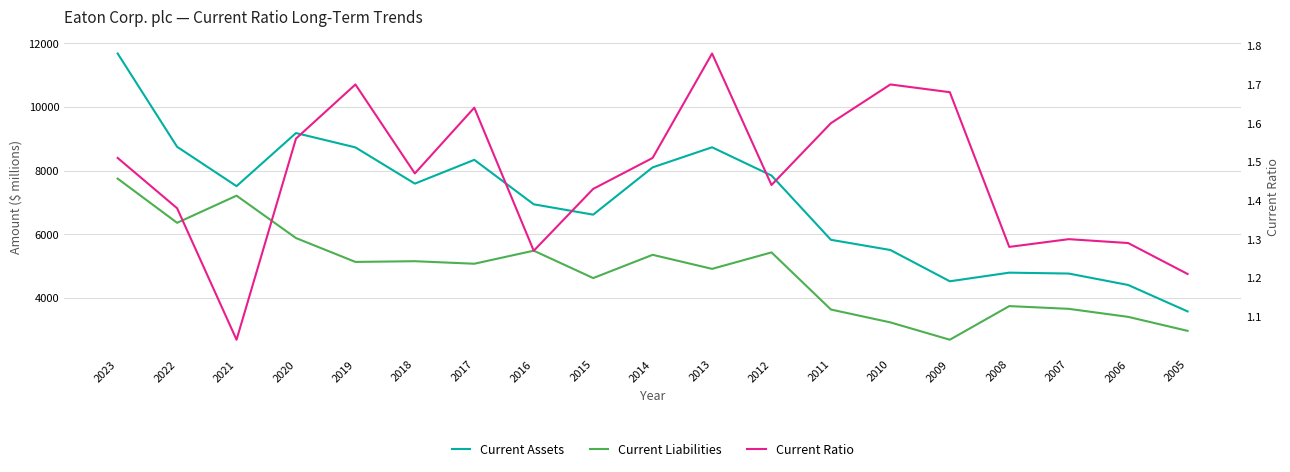

True or false: Current Assets and Current Ratio intersect in this chart.

False